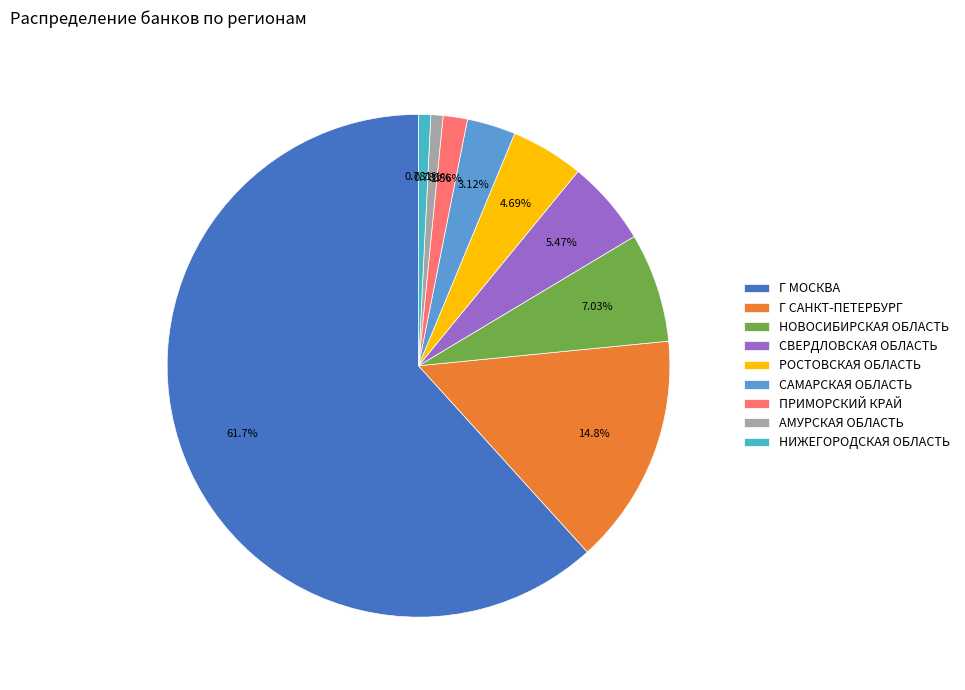

Between РОСТОВСКАЯ ОБЛАСТЬ and СВЕРДЛОВСКАЯ ОБЛАСТЬ, which is larger?

СВЕРДЛОВСКАЯ ОБЛАСТЬ